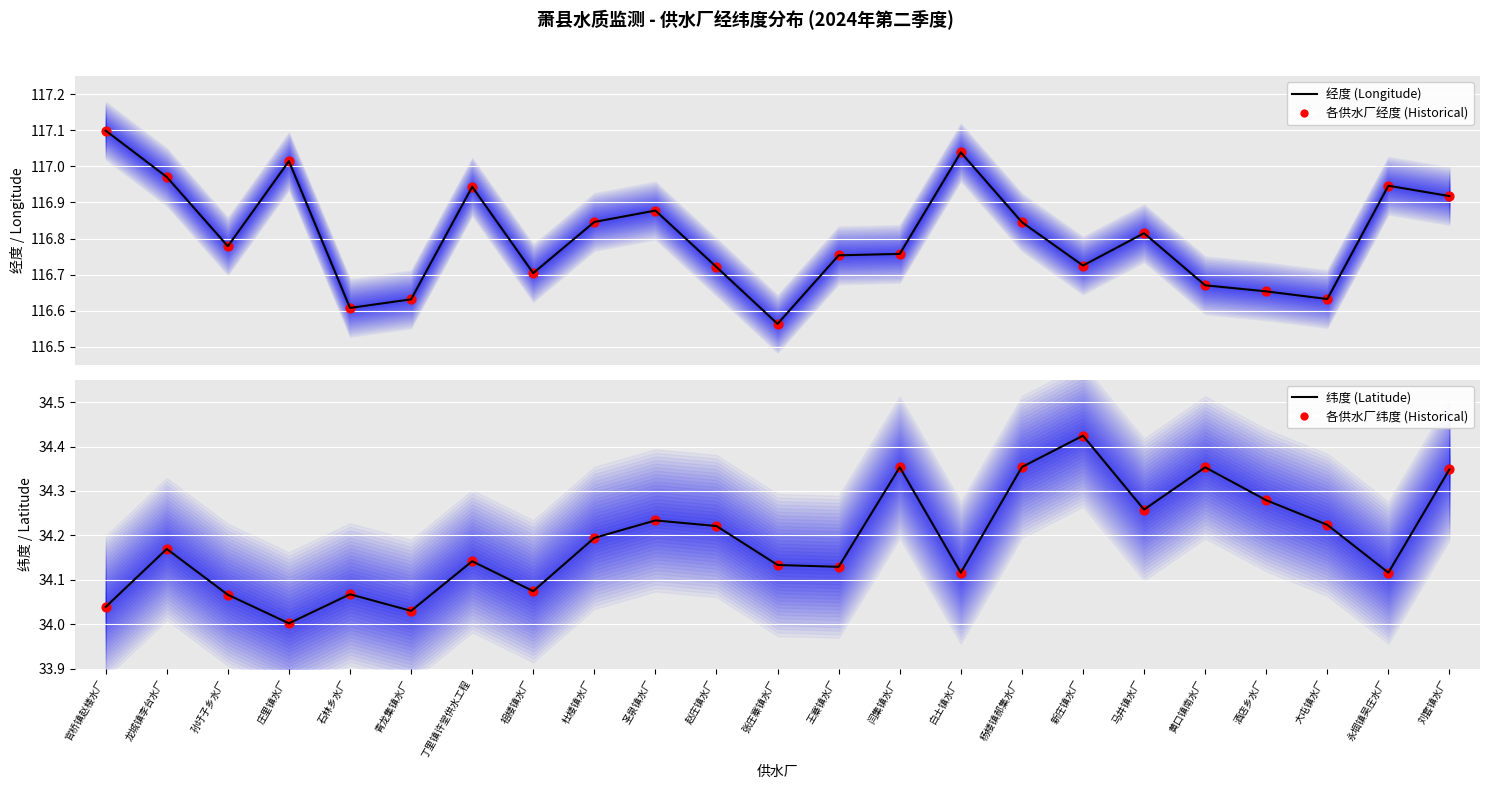

Which series has the widest spread of Y values?

经度 (Longitude)